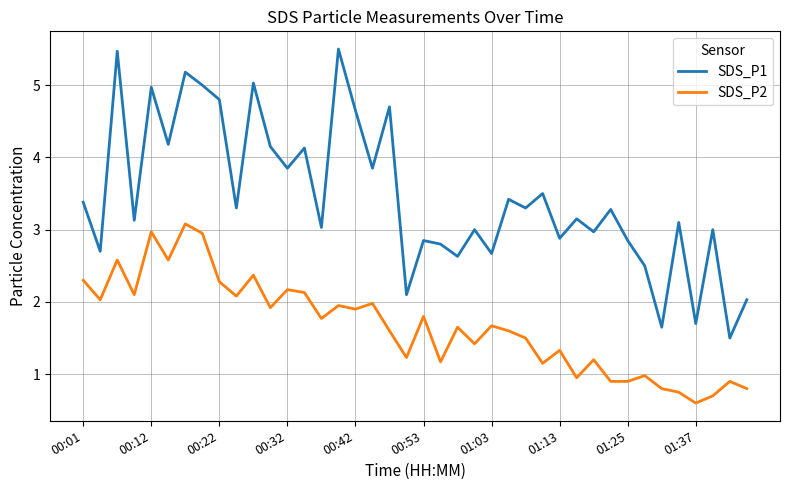

In SDS_P1, how many points are higher than both neighbors (excluding endpoints)?

15